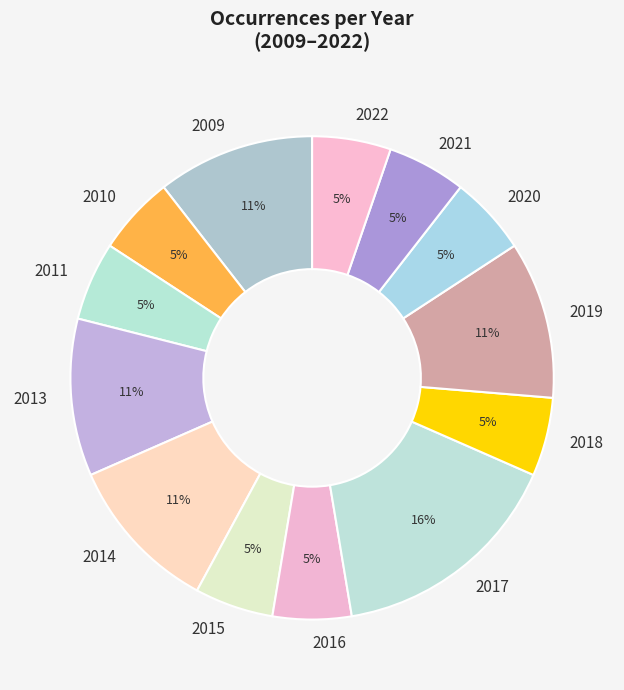

What is the largest slice in the pie chart?

2017